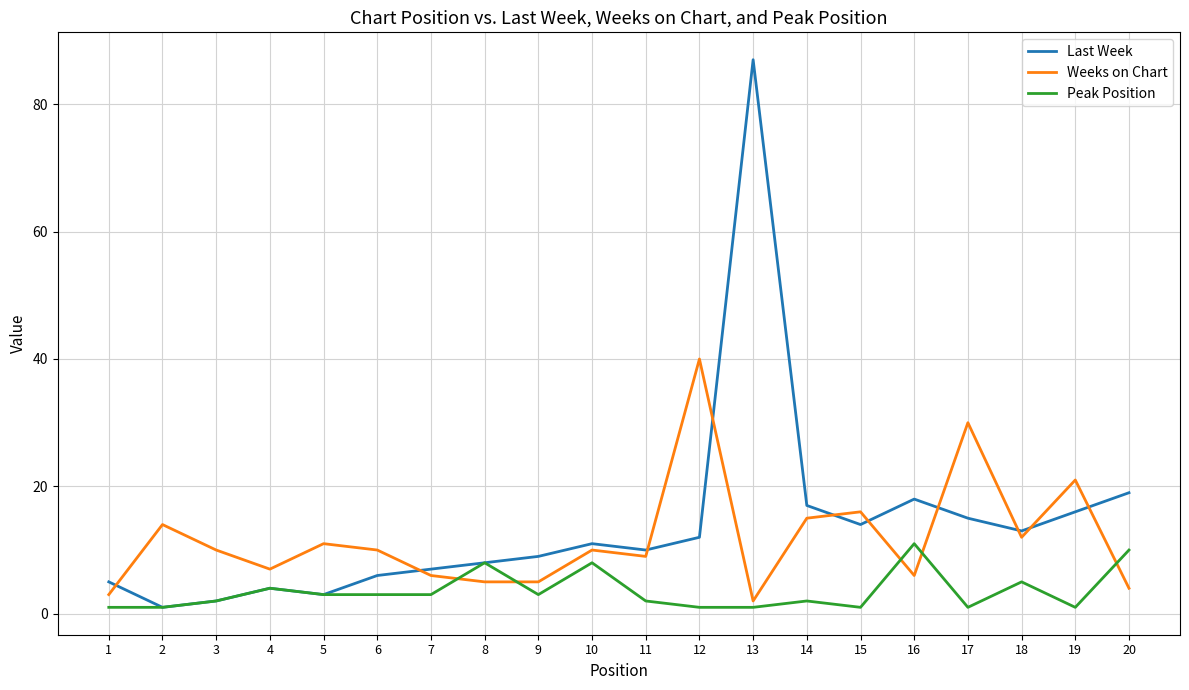

What is the difference between the maximum and minimum values in the Weeks on Chart series?

38